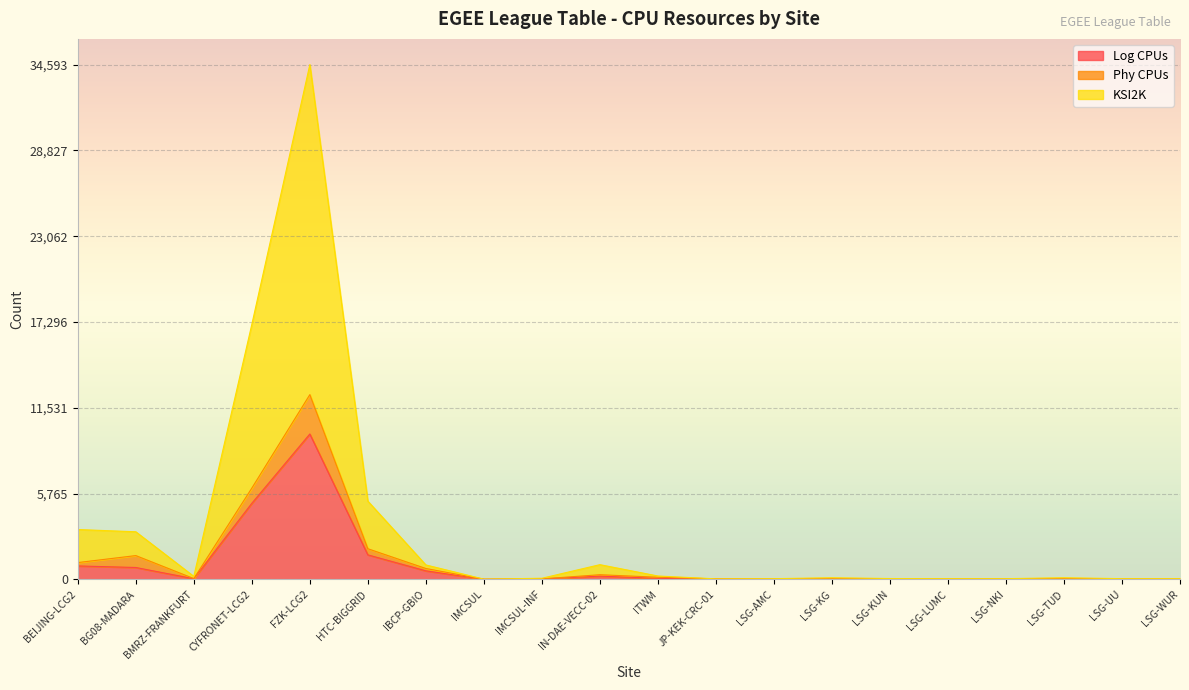

At which category does Phy CPUs reach its first local peak?

BG08-MADARA